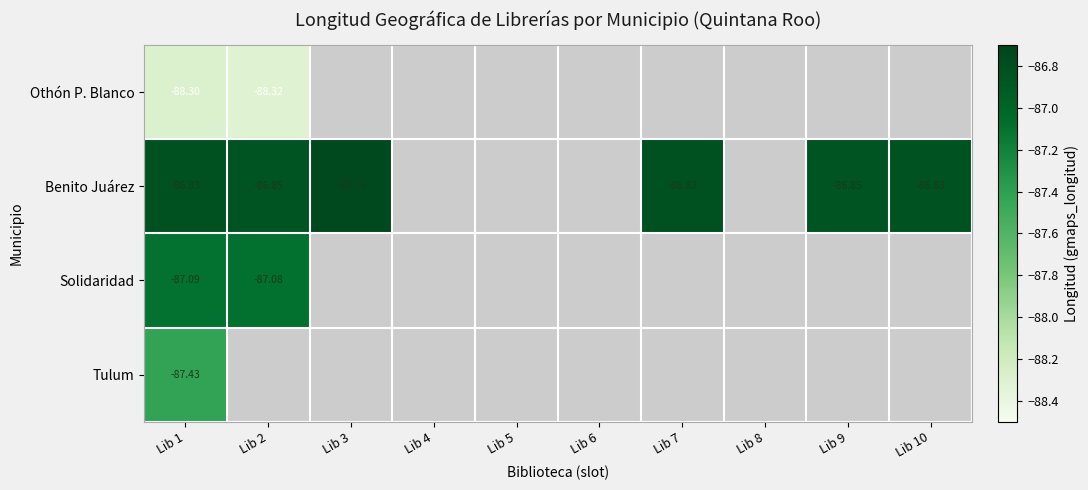

Rank the series by their maximum value, from lowest to highest.

Othón P. Blanco, Tulum, Solidaridad, Benito Juárez